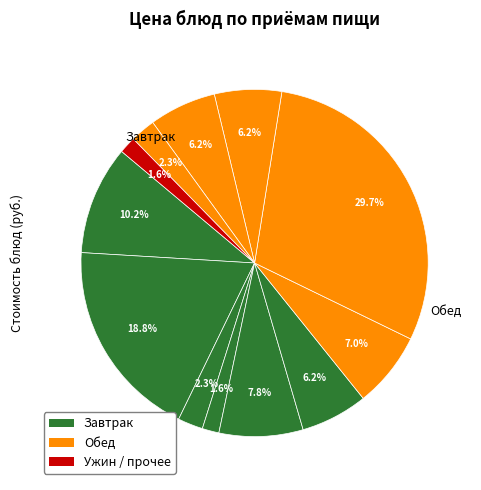

To the nearest percent, what is the average slice percentage?

8%